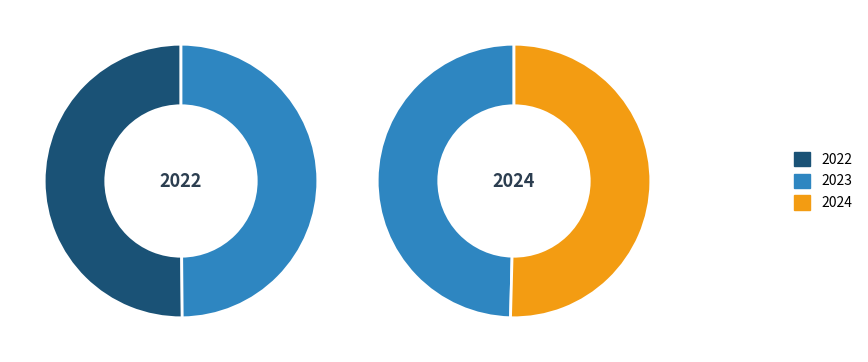

Is 2023 the majority of the pie?

No